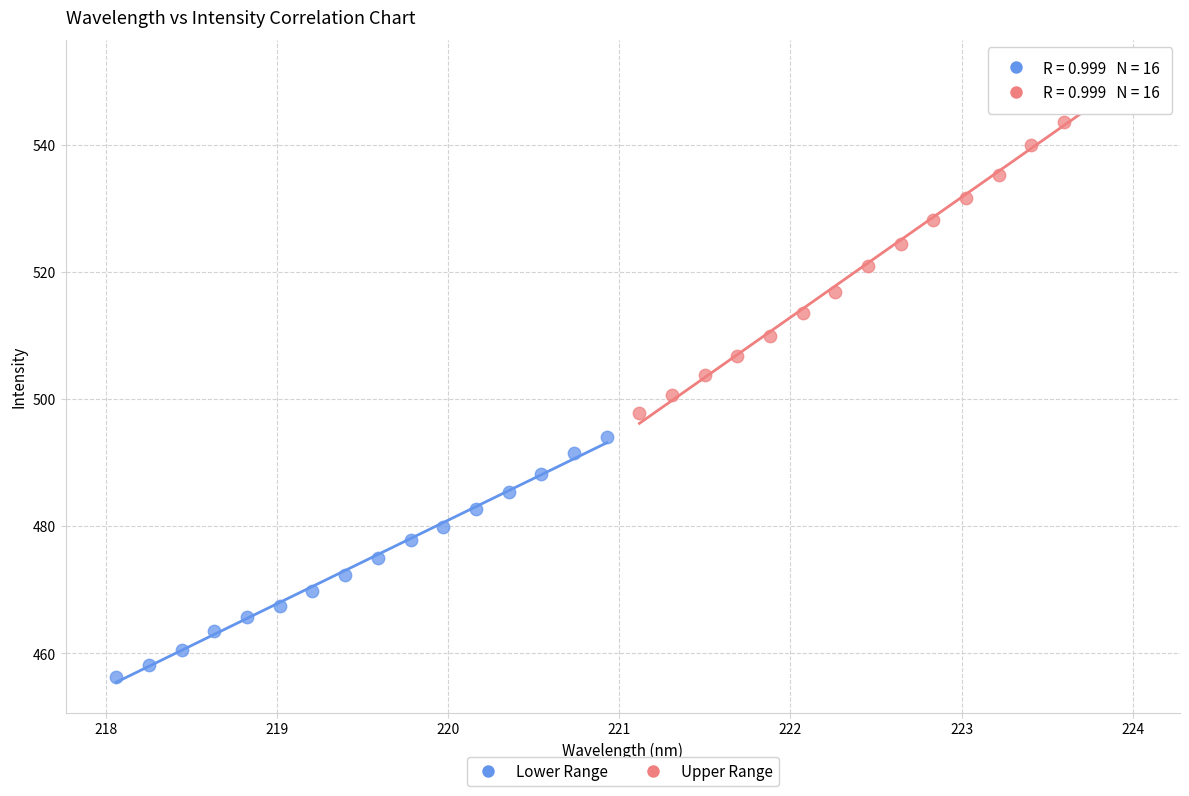

Which series reaches the maximum Y coordinate?

Upper Range